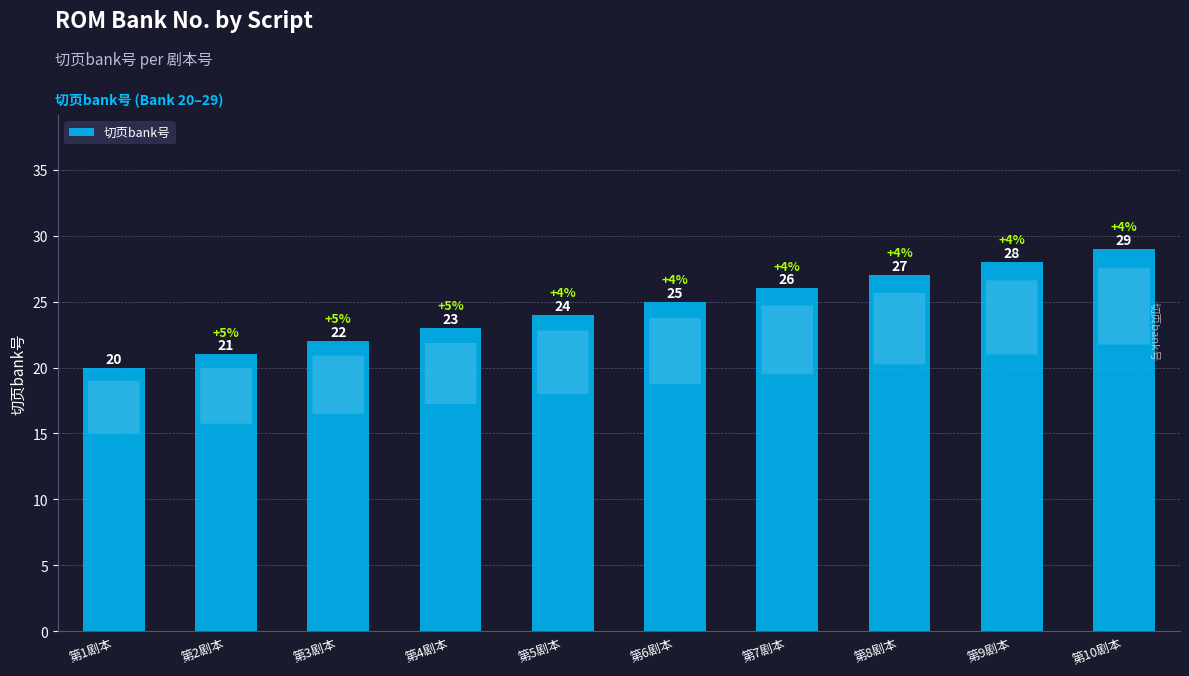

What is the difference between the values at 第1剧本 and 第9剧本?

8